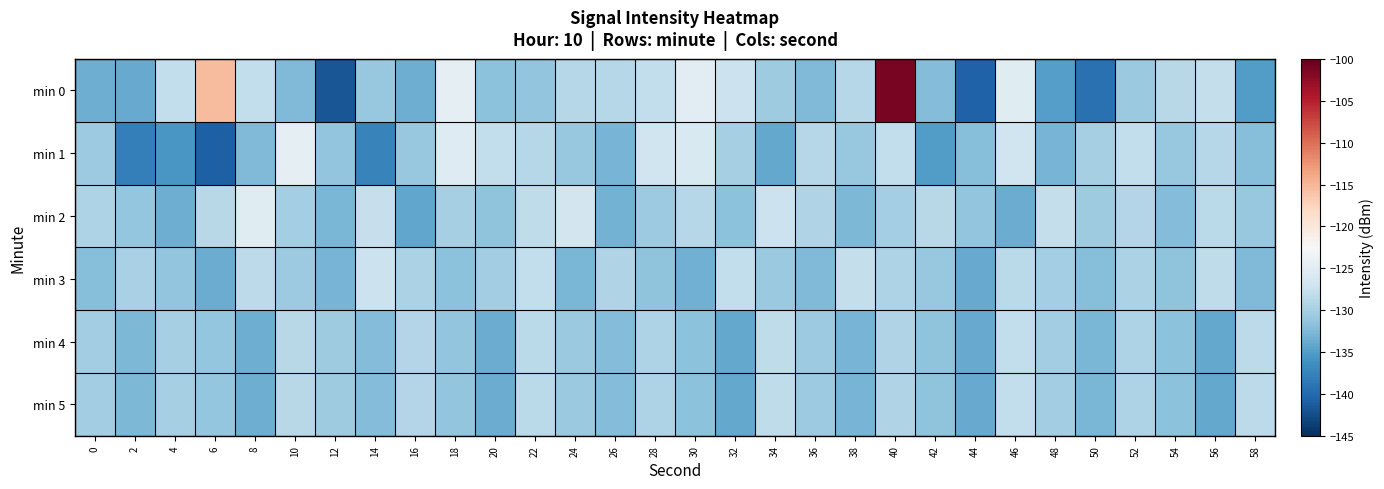

Which series has the largest total across all categories?

min 0